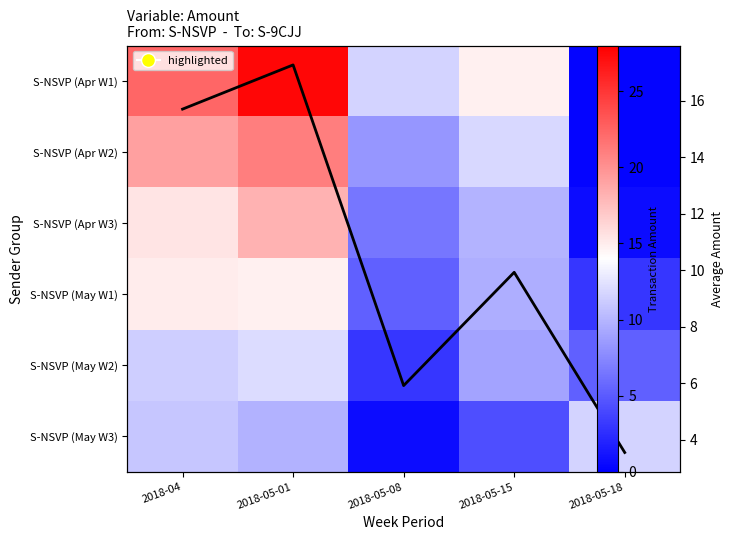

What is the smallest value displayed?

0.2